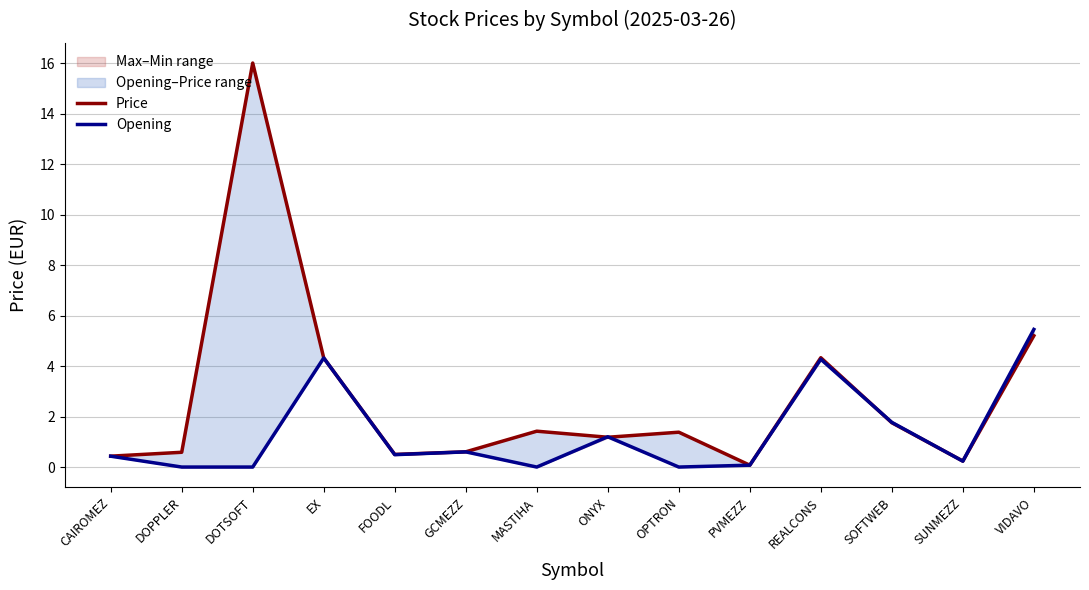

Which series has the largest total across all categories?

Price